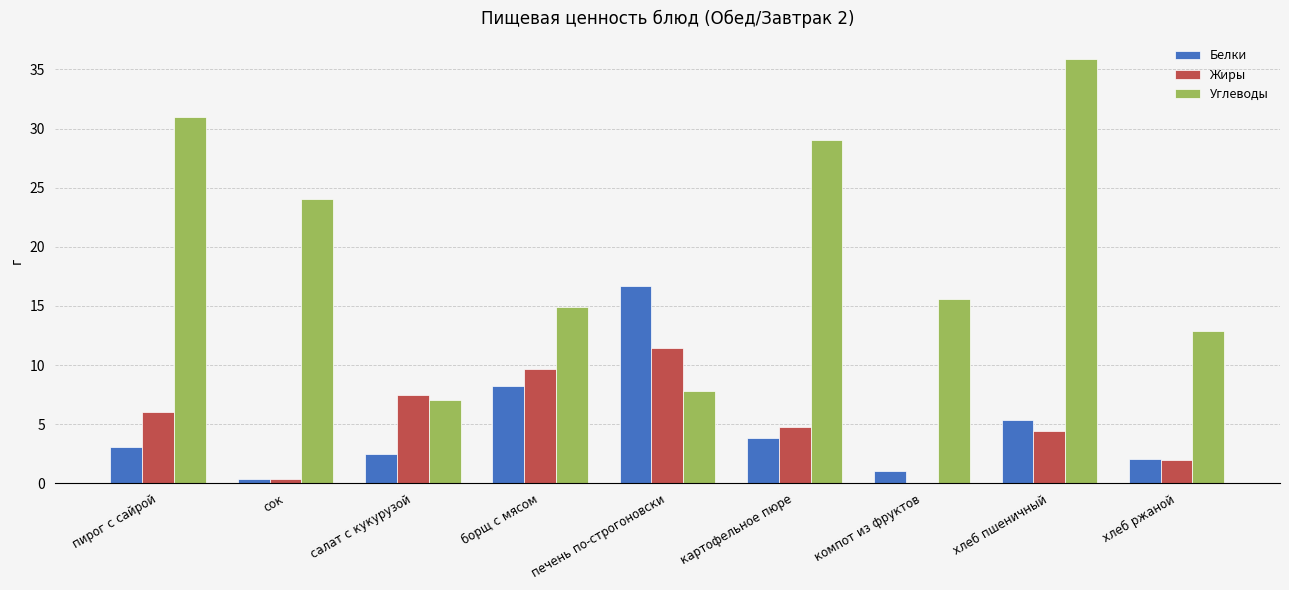

Which category has the highest value across all series?

хлеб пшеничный